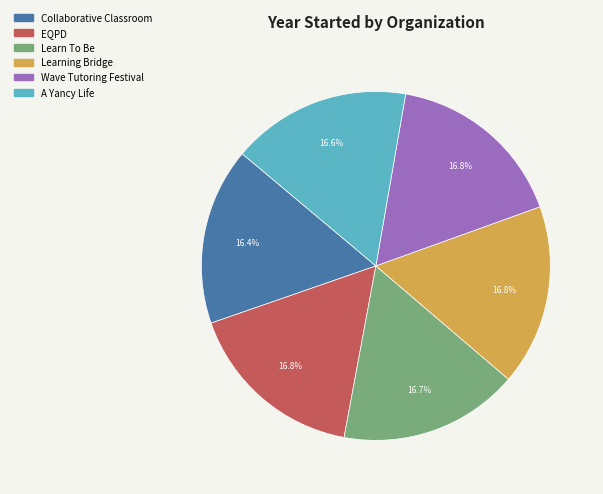

Is there a majority slice in this chart?

No